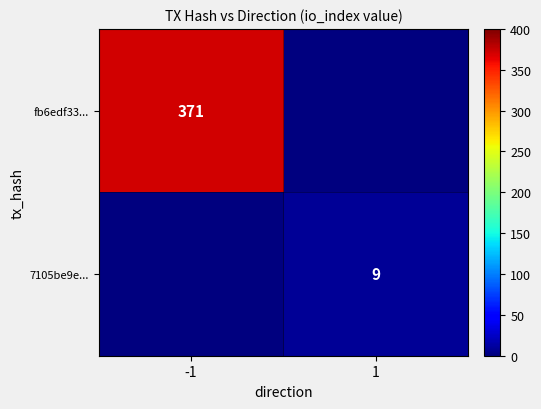

True or false: fb6edf33... has a value of 152 at -1.

False